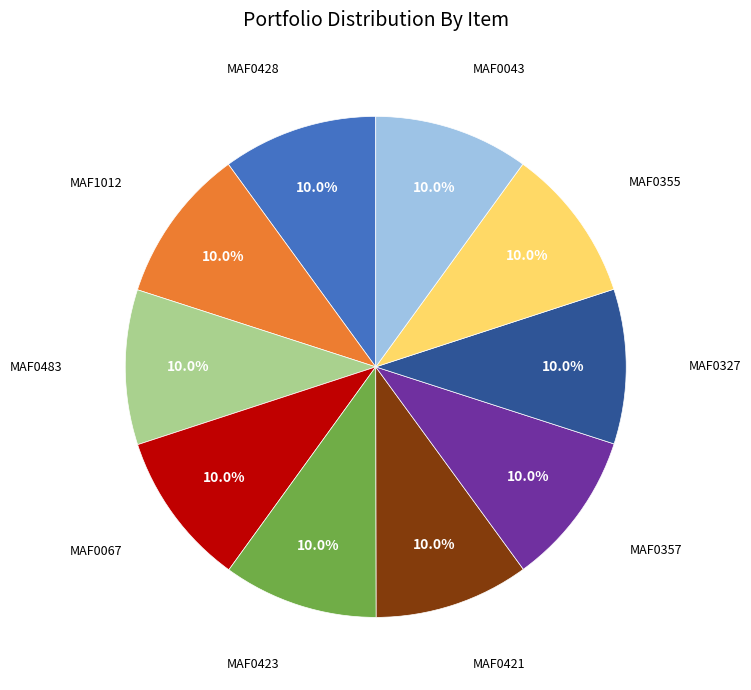

Does any single category account for the majority?

No